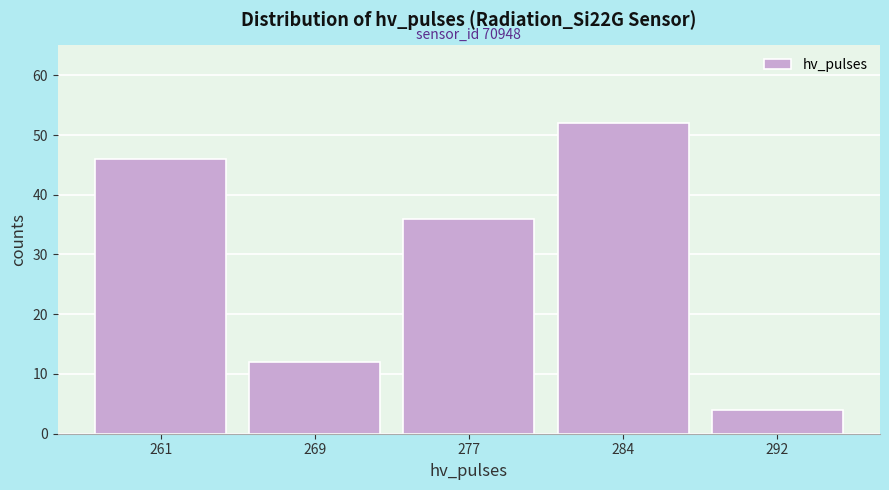

Reading left to right, transcribe all the data shown in this chart.

46	12	36	52	4